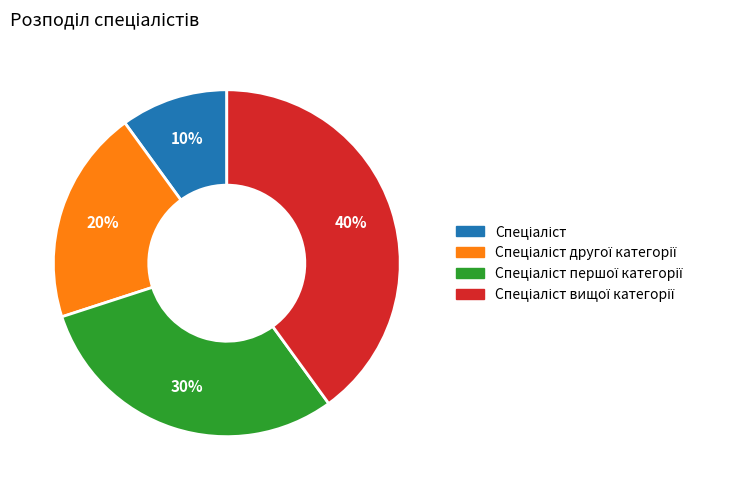

To the nearest percent, what is the average slice percentage?

25%